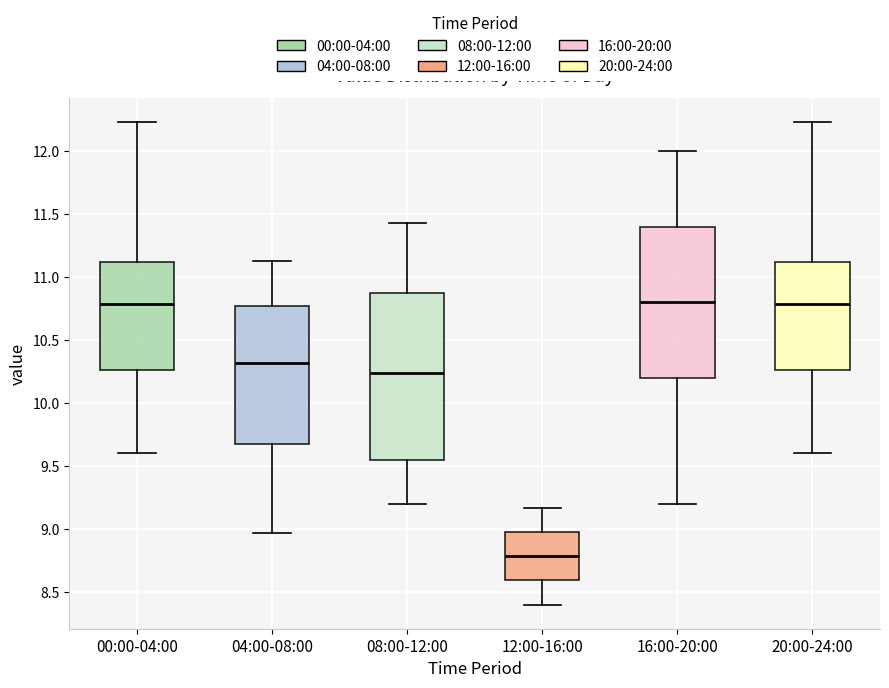

Where does the upper whisker of the box for 00:00-04:00 end on the y-axis? The values are not printed on the chart, so give them approximately, as read against the axis.

12.25